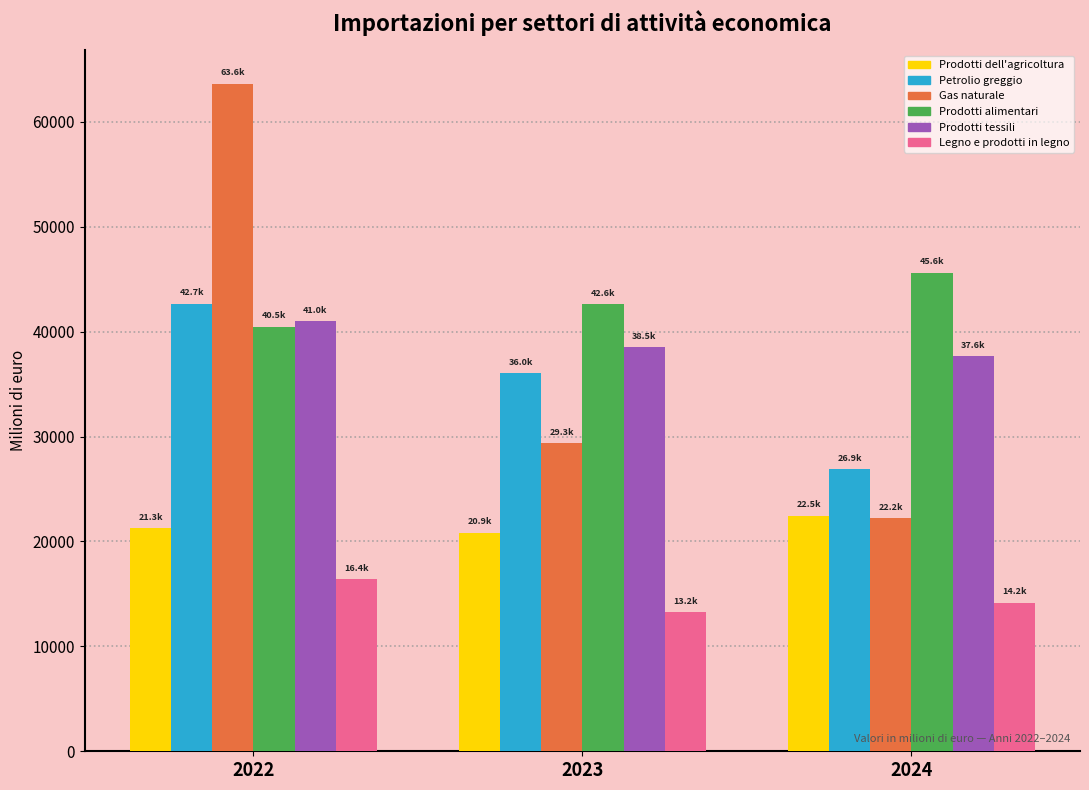

Reading left to right, what are all the values shown in this chart?

Prodotti dell'agricoltura: 2022=21251.0	2023=20852.3	2024=22465.4
Petrolio greggio: 2022=42655.3	2023=36028.9	2024=26883.9
Gas naturale: 2022=63629.0	2023=29345.7	2024=22195.4
Prodotti alimentari: 2022=40470.1	2023=42632.1	2024=45621.6
Prodotti tessili: 2022=40998.9	2023=38526.6	2024=37649.1
Legno e prodotti in legno: 2022=16433.0	2023=13242.6	2024=14161.4